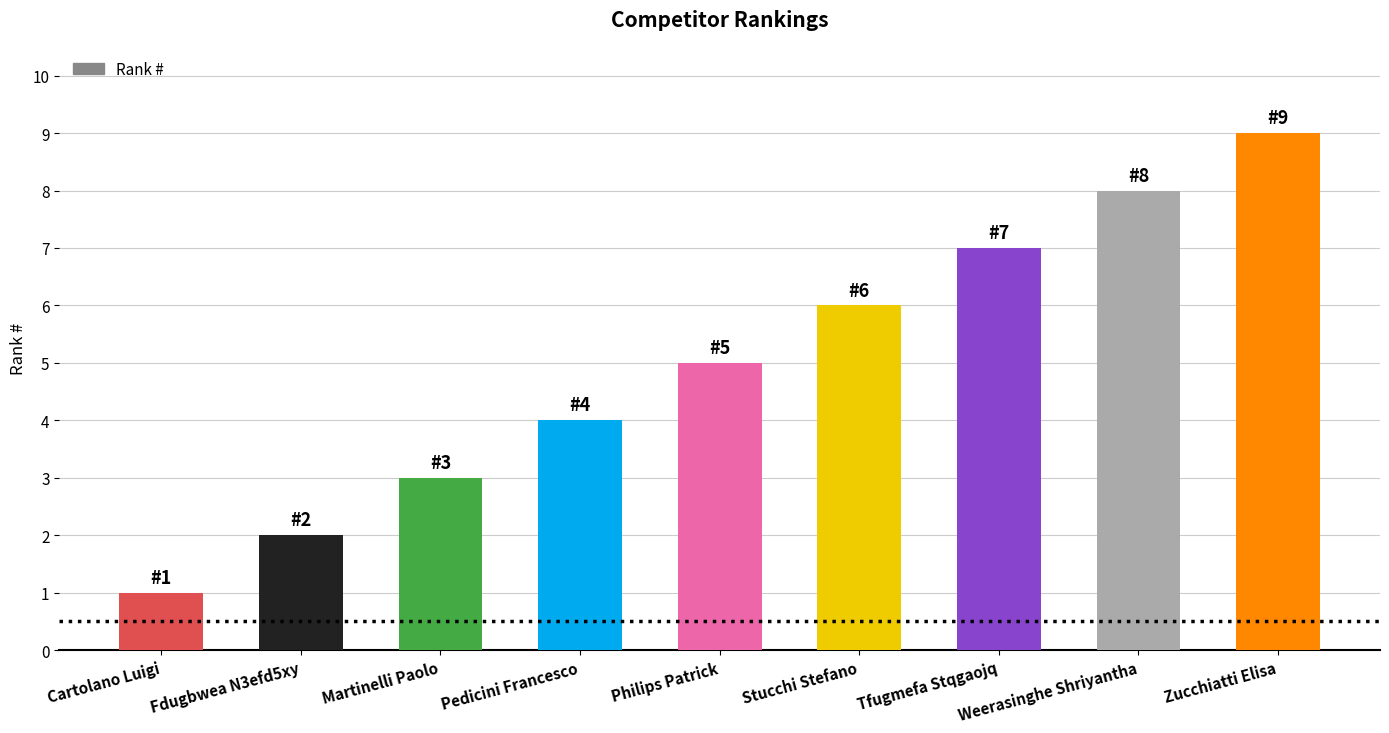

Reading left to right, list all the values displayed in this chart.

Cartolano Luigi=1	Fdugbwea N3efd5xy=2	Martinelli Paolo=3	Pedicini Francesco=4	Philips Patrick=5	Stucchi Stefano=6	Tfugmefa Stqgaojq=7	Weerasinghe Shriyantha=8	Zucchiatti Elisa=9